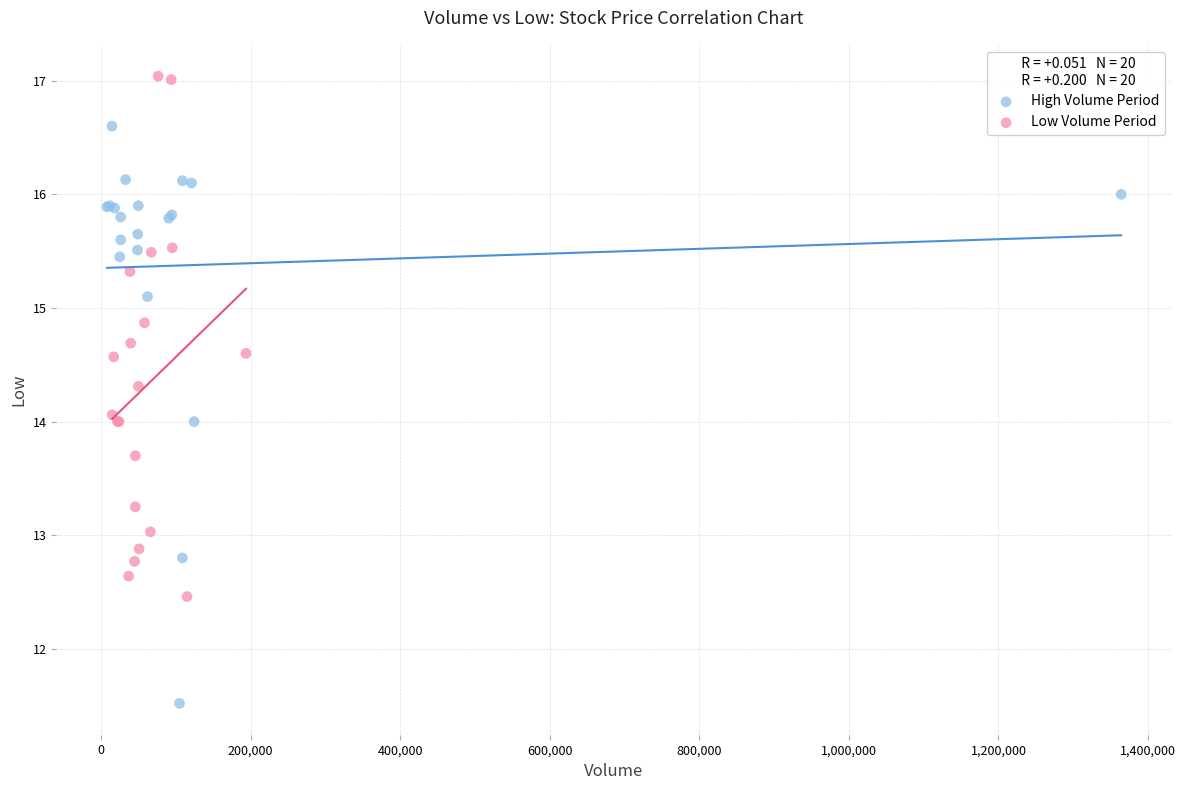

Which series has the widest spread of Y values?

High Volume Period